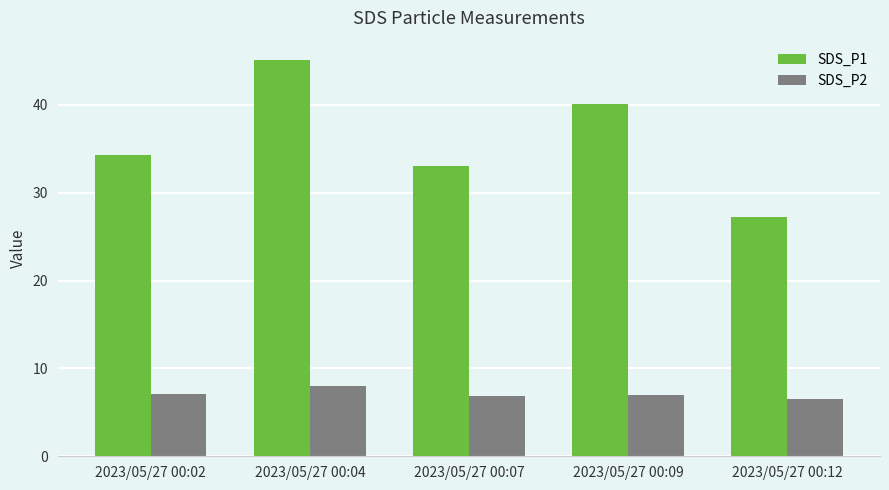

True or false: SDS_P1 has a value of 69.9 at 2023/05/27 00:04.

False